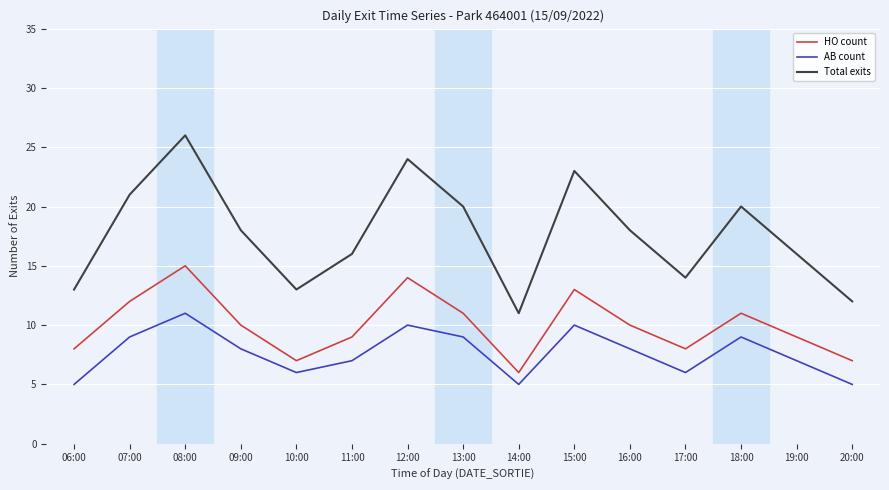

Which series has the largest range (max minus min)?

Total exits